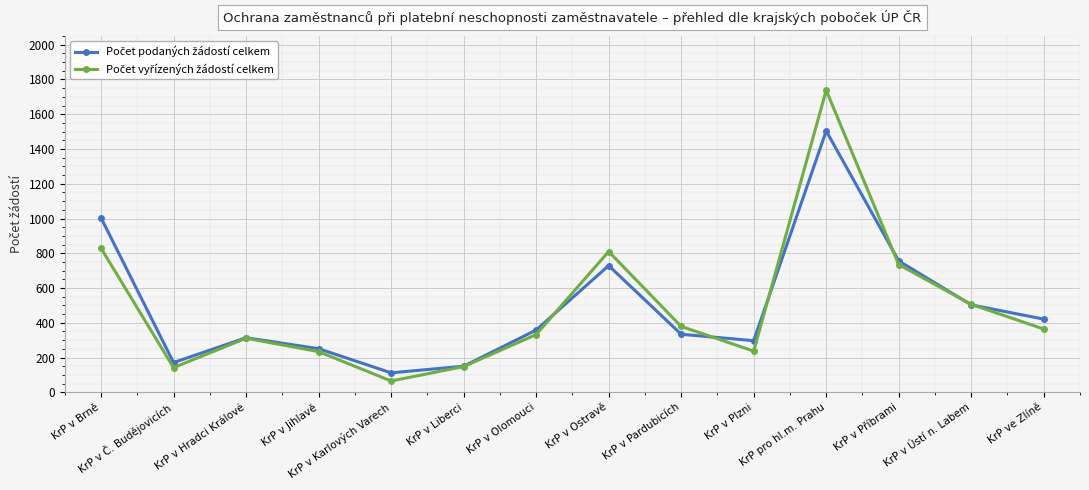

What is the smallest value displayed?

65